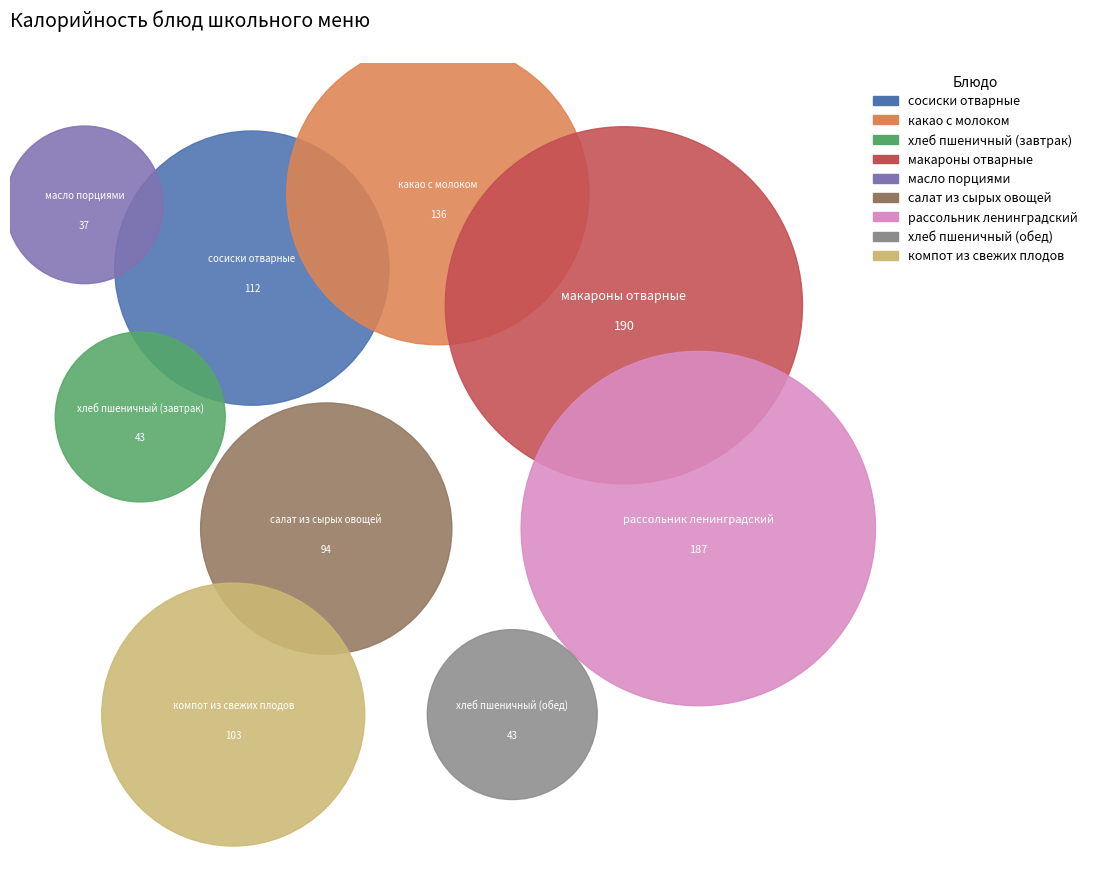

What portion of the pie excludes масло порциями?

96.1%